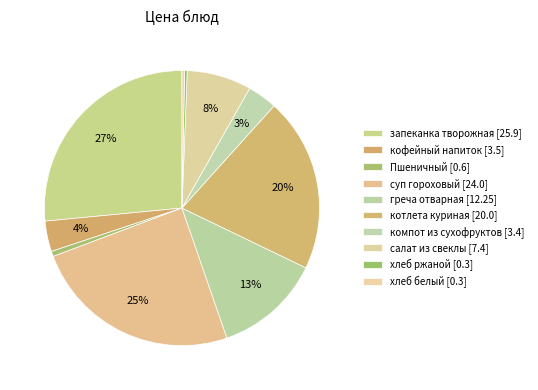

Count the number of slices in the pie.

10